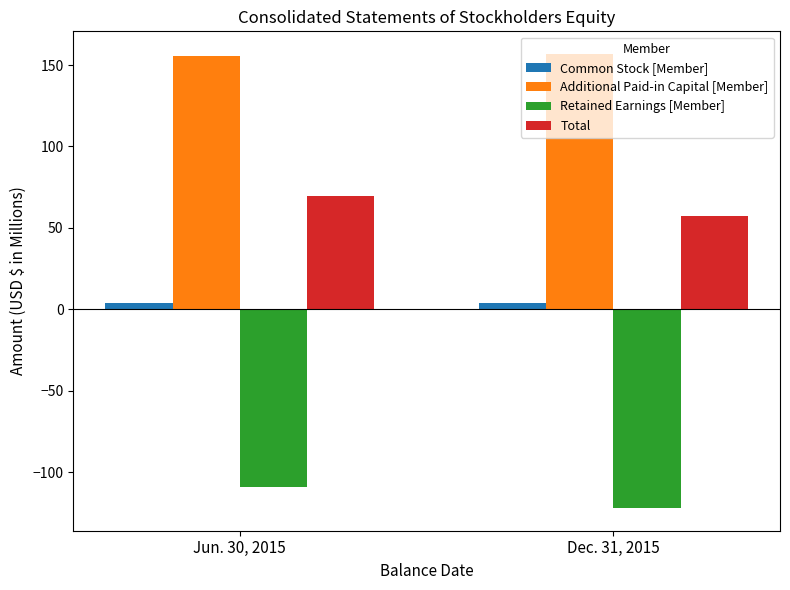

What is the spread (max minus min) of values at Dec. 31, 2015?

278.9